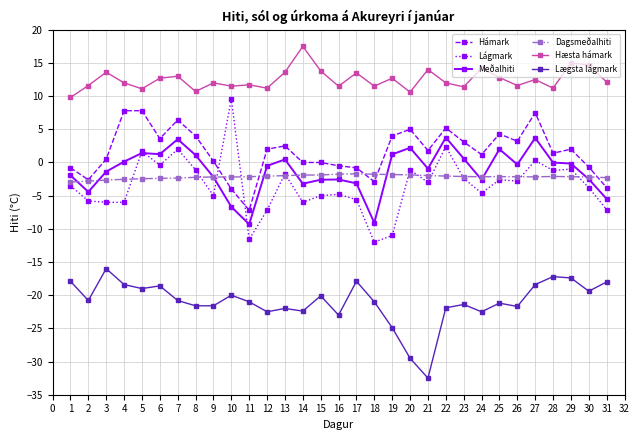

Which series has the largest total across all categories?

Hæsta hámark